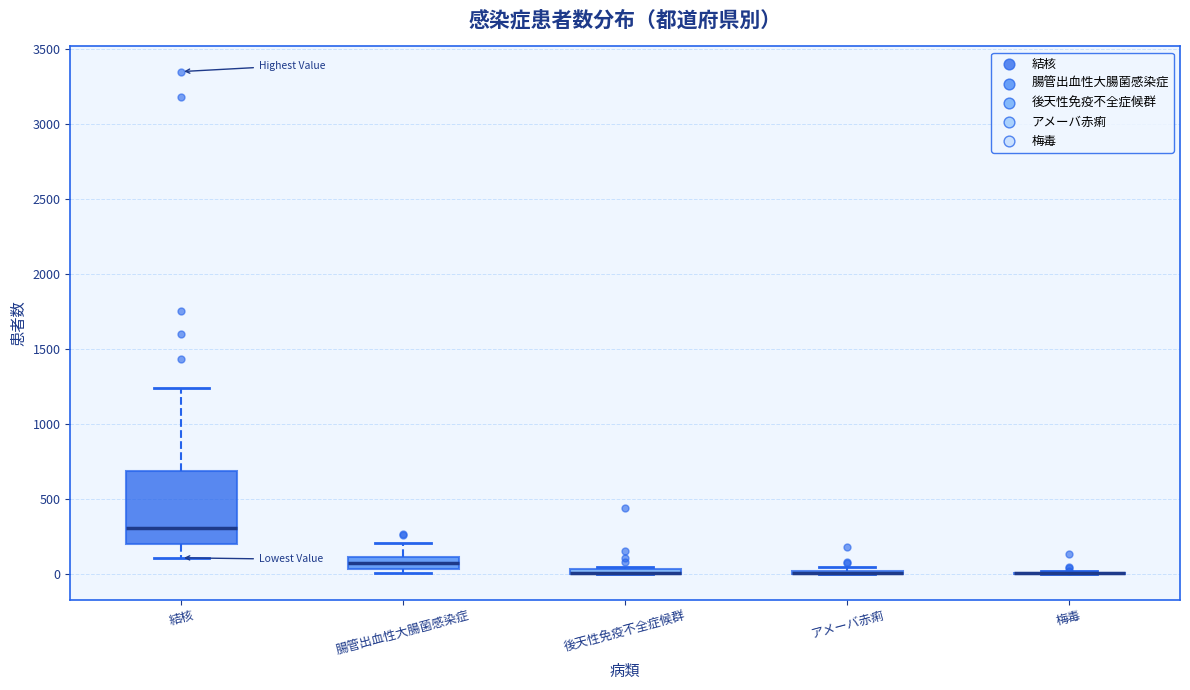

Comparing the boxes themselves (not the whiskers), which one is the tallest?

結核